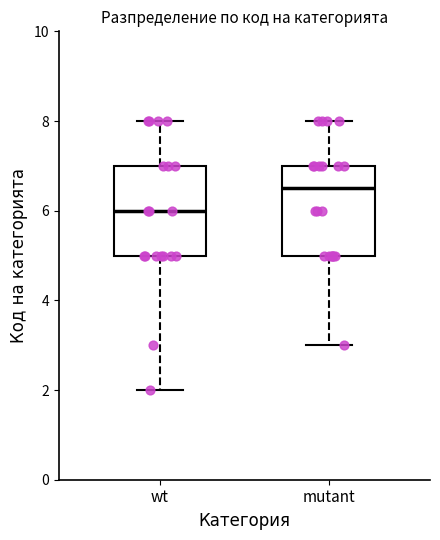

Reading left to right, transcribe this box plot: for each box, give where its median line is, the range the box spans, and where its two whiskers end, as read against the y-axis. The values are not printed on the chart, so give them approximately, as read against the axis.

wt: median 6.0, box 5.0 to 7.0, whiskers 2.0 to 8.0
mutant: median 6.6, box 5.0 to 7.0, whiskers 3.0 to 8.0